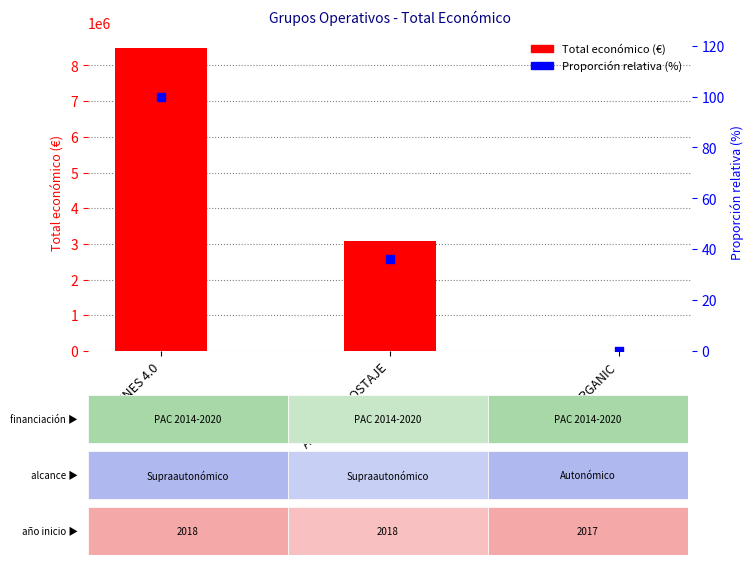

At which category is the sum across all series the highest?

PURINES 4.0